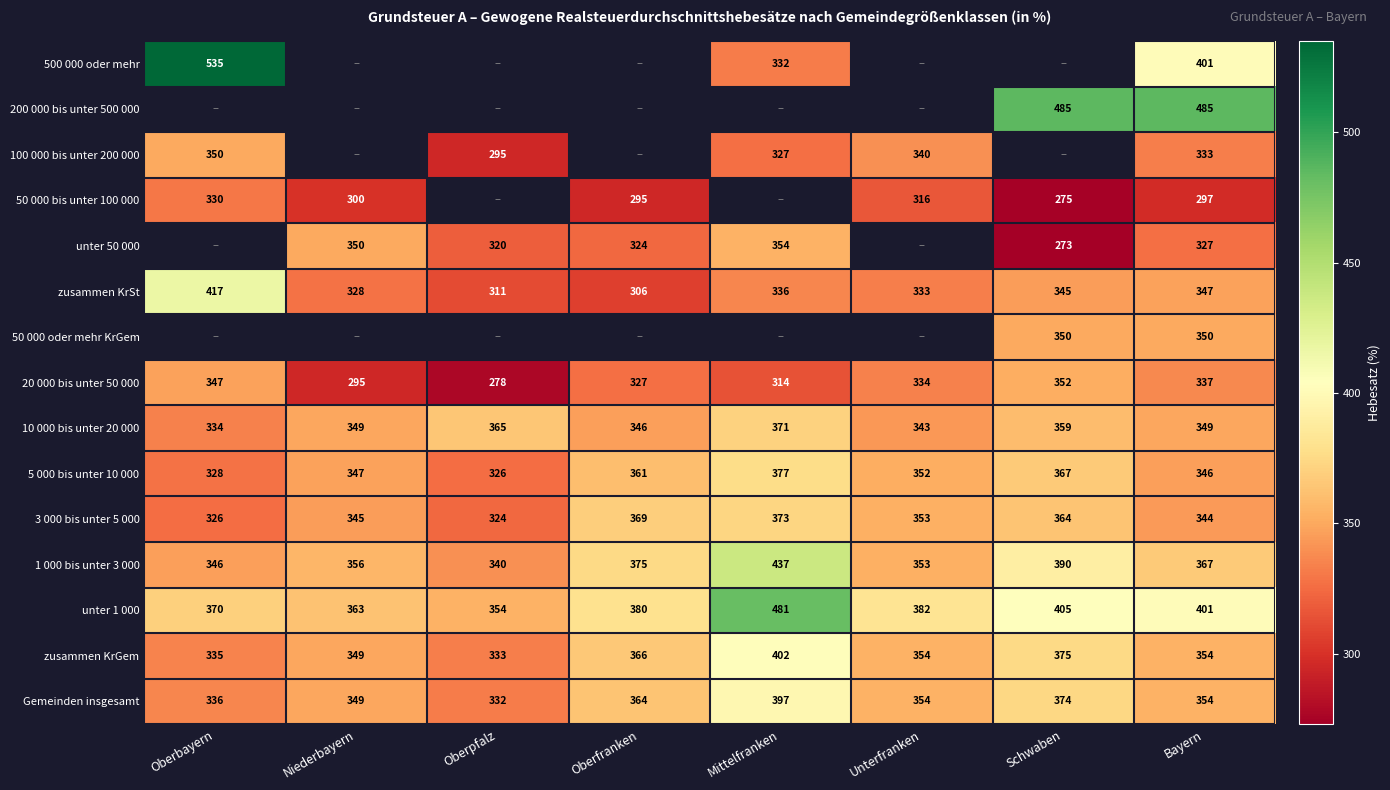

What is the total value across all series at Bayern?

5392